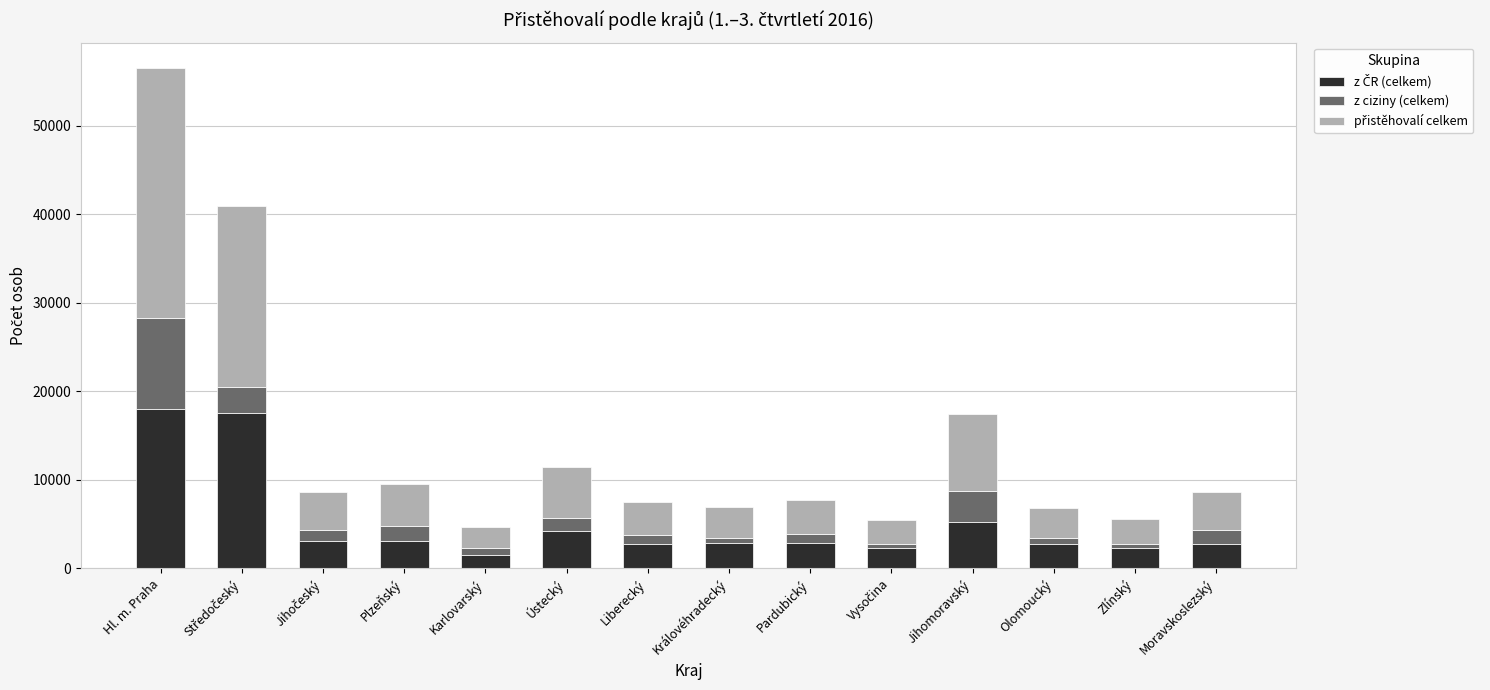

What is the total value across all series at Hl. m. Praha?

56578